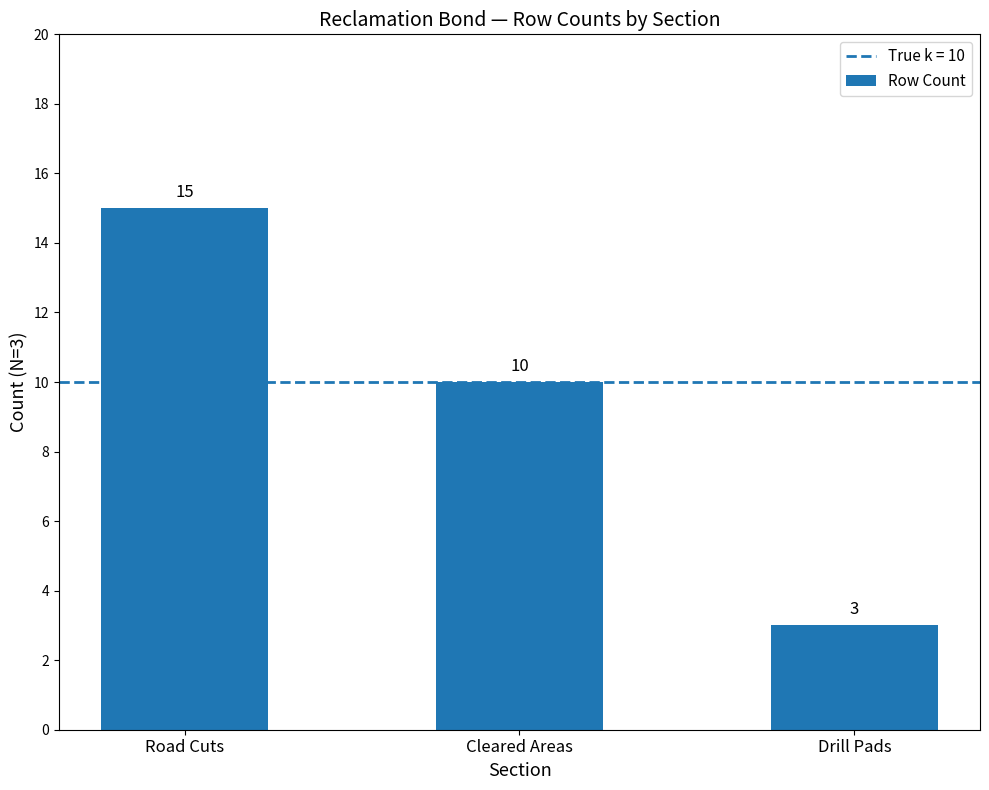

What is the sum of the values at Cleared Areas and Road Cuts?

25